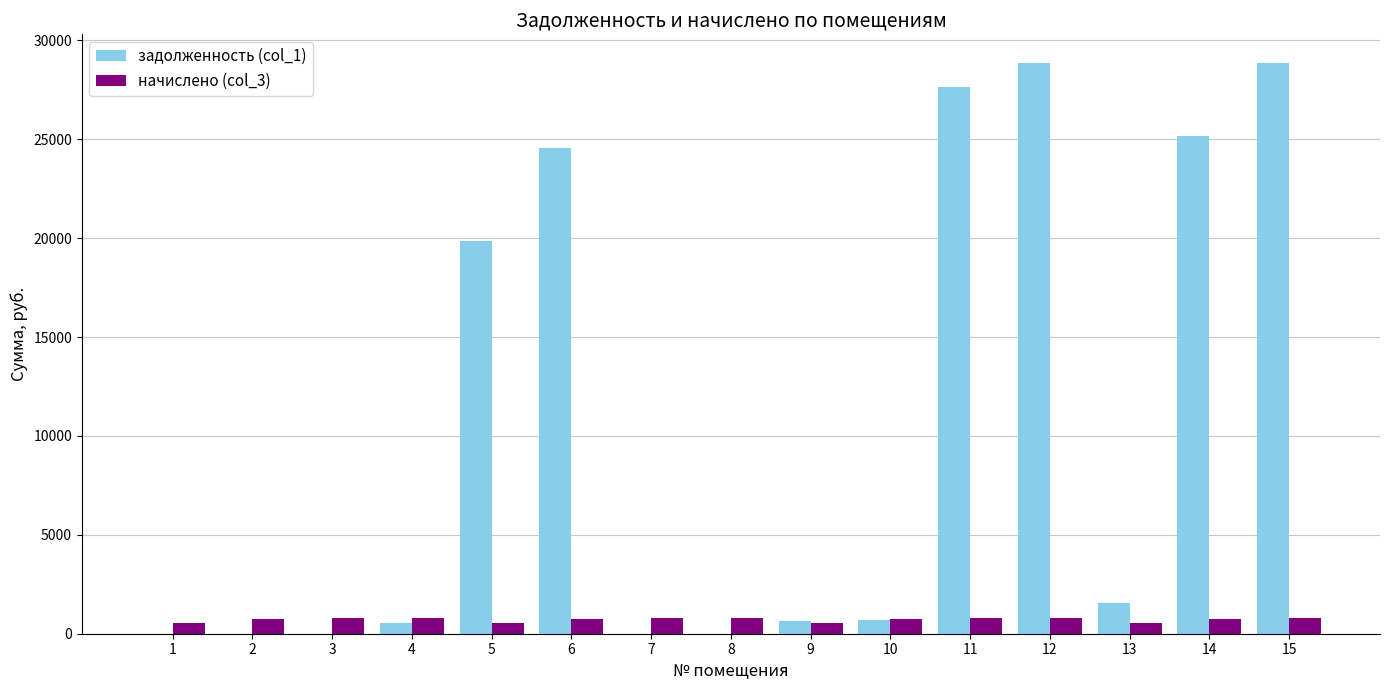

How many data points does each series have?

15